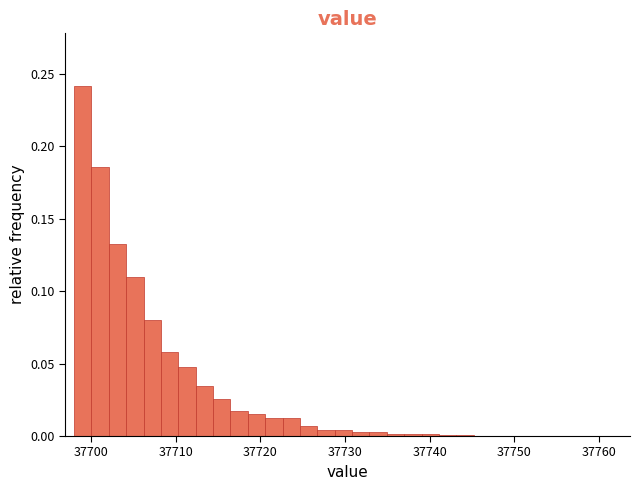

Read against the x-axis, roughly where is the centre of the tallest bar?

37699